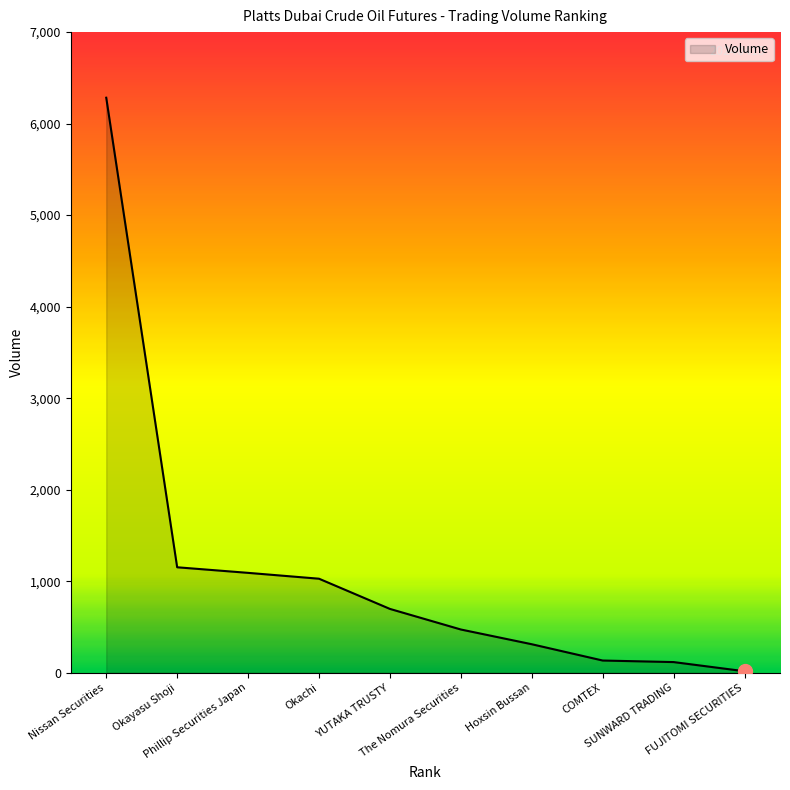

How many distinct data groups are displayed?

1